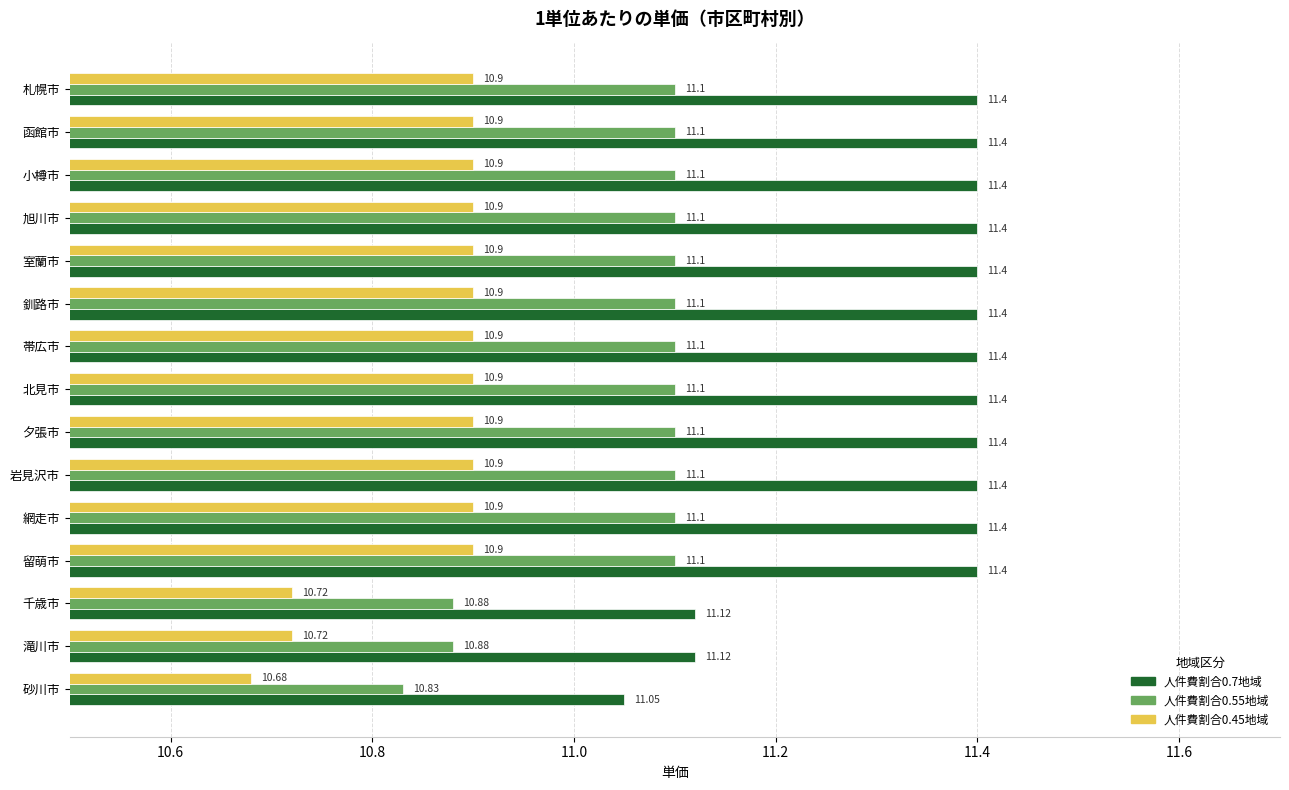

What is the total value across all series at 旭川市?

33.4